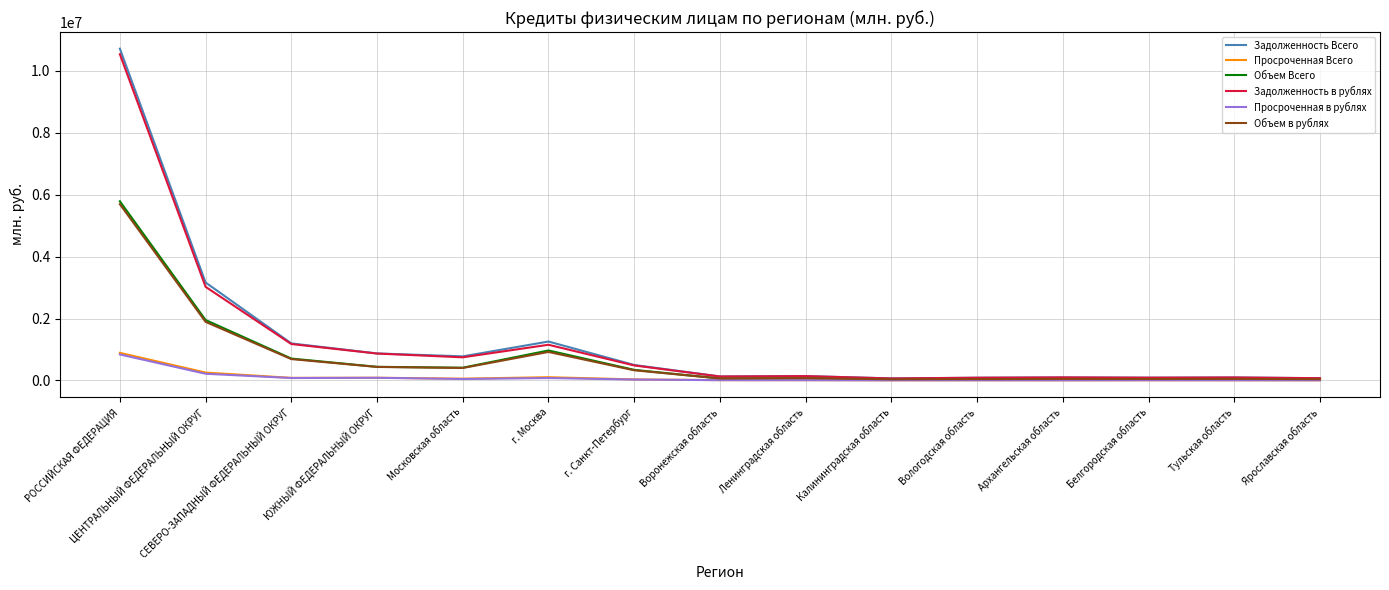

At which category is the sum across all series the highest?

РОССИЙСКАЯ ФЕДЕРАЦИЯ